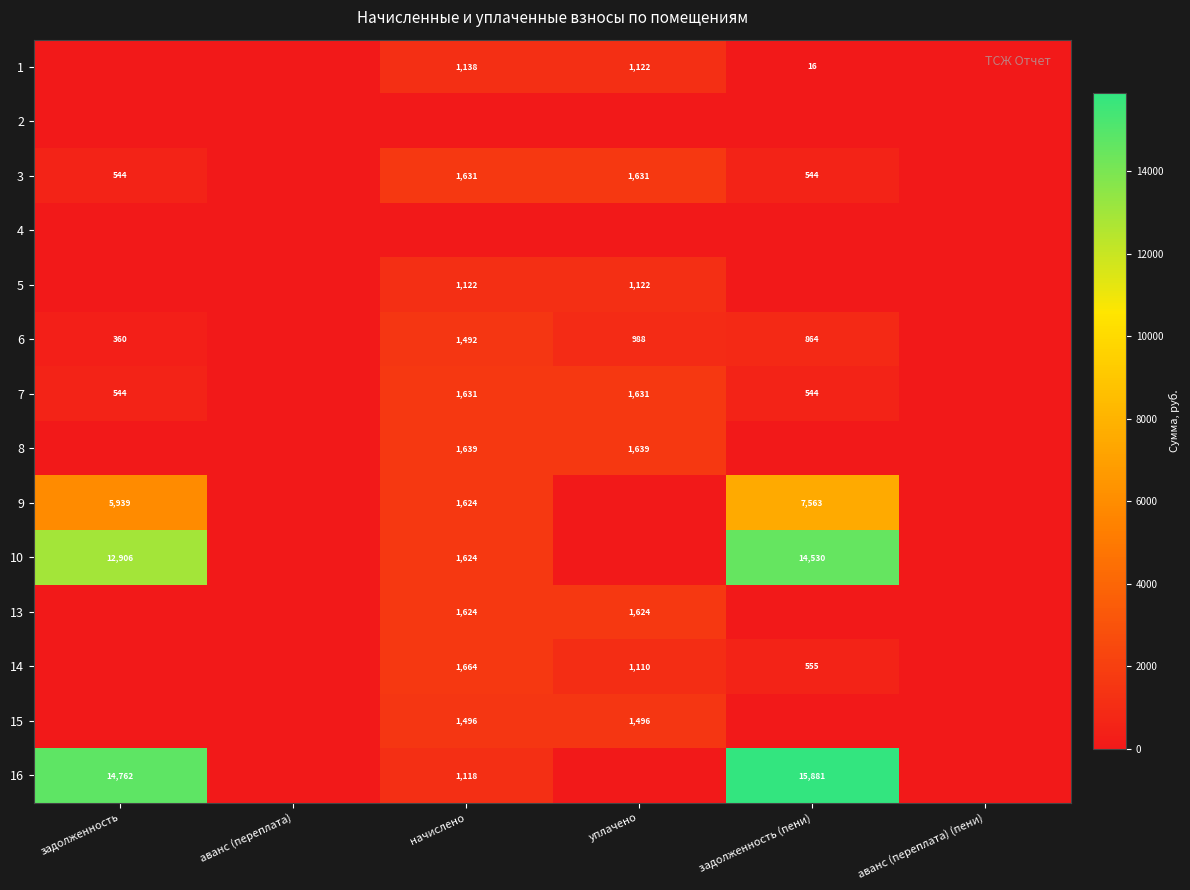

Which has a higher value, начислено or аванс (переплата) (пени)?

начислено